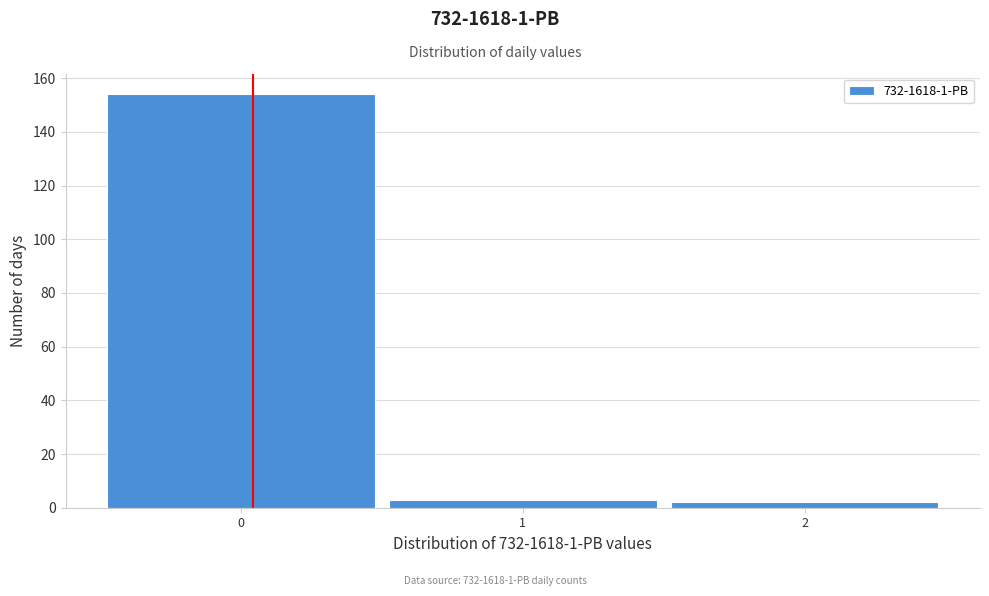

Over which range of the x-axis is the bar tallest?

-0.5 to 0.5